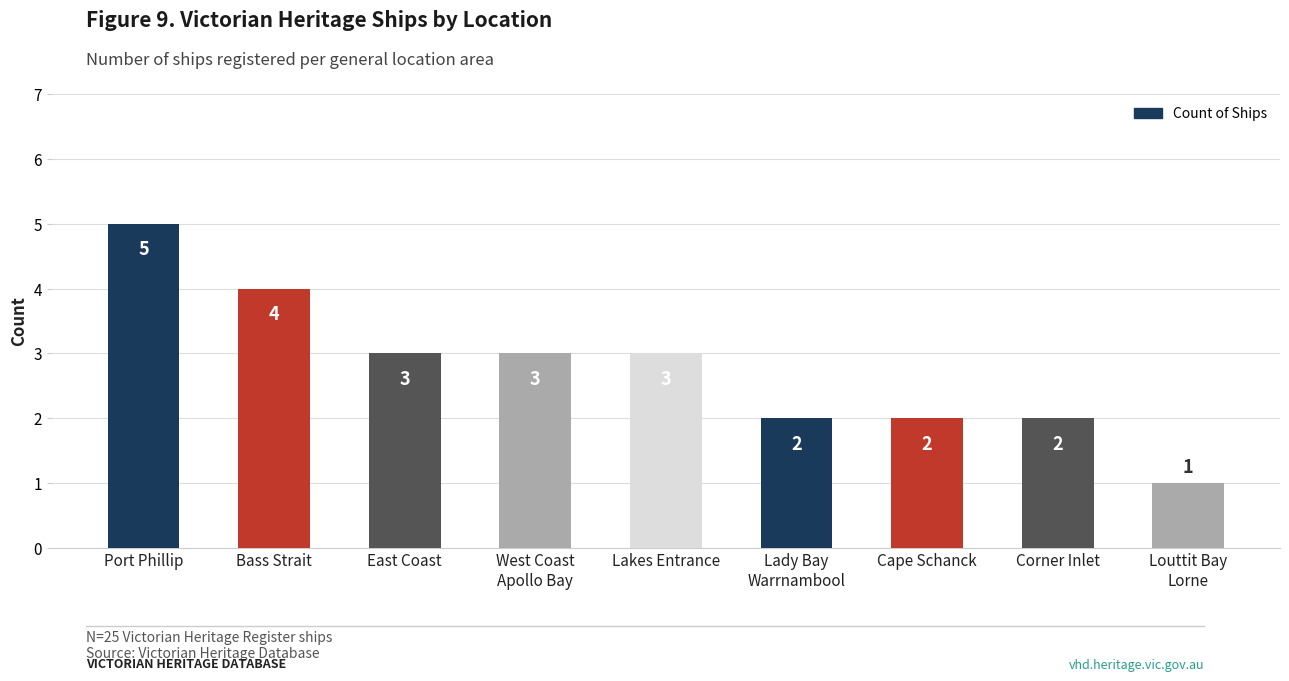

At which label does the data first exceed 3?

Port Phillip